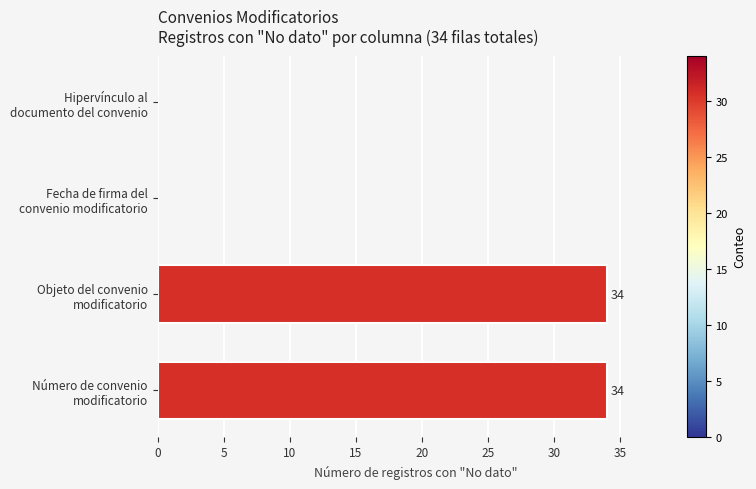

How many values are between 0 and 34?

4